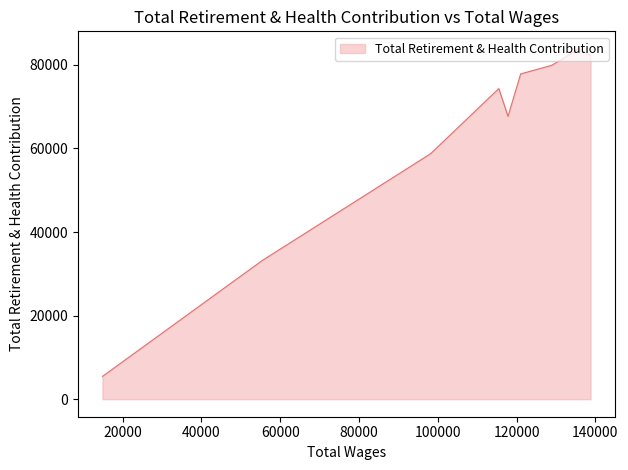

How many lines are shown in the chart?

1